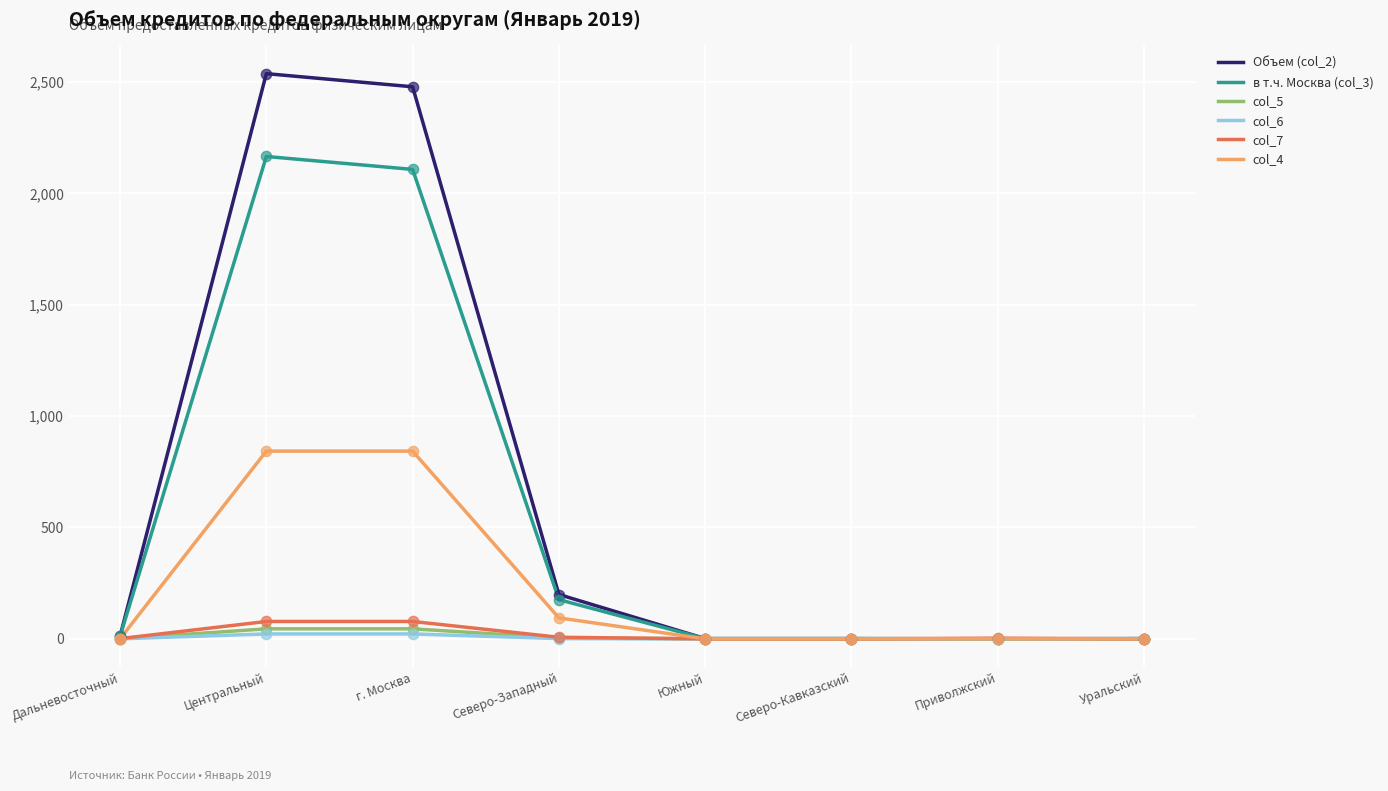

Which series has the widest spread of values?

Объем (col_2)